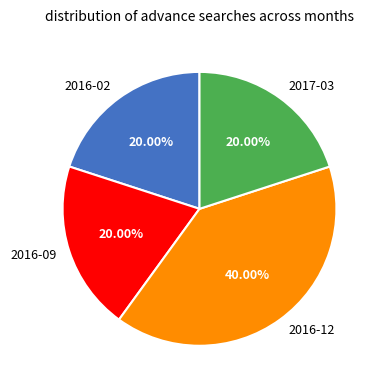

Does any single category account for the majority?

No